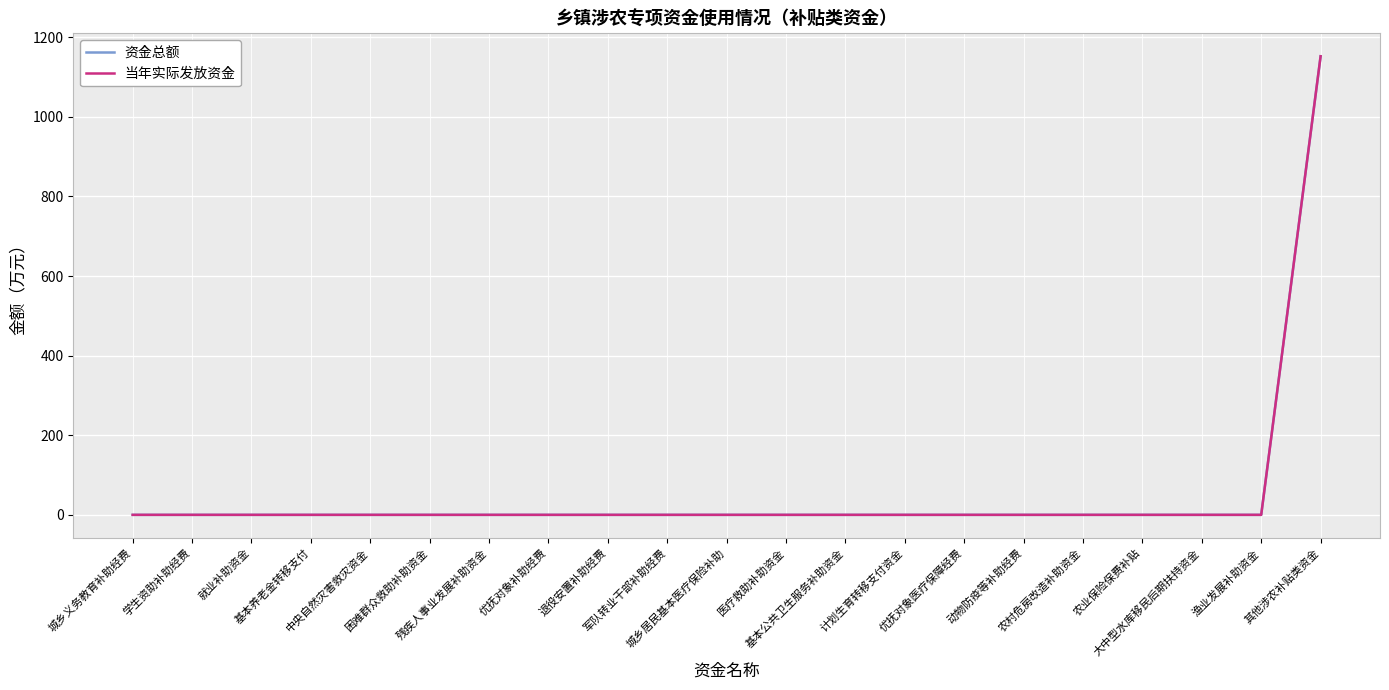

Which category has the highest value across all series?

其他涉农补贴类资金